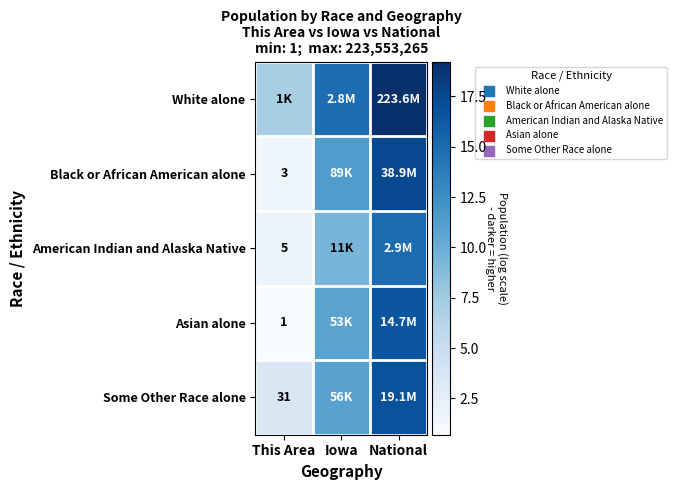

List the labels in order of White alone value, largest first.

National, Iowa, This Area